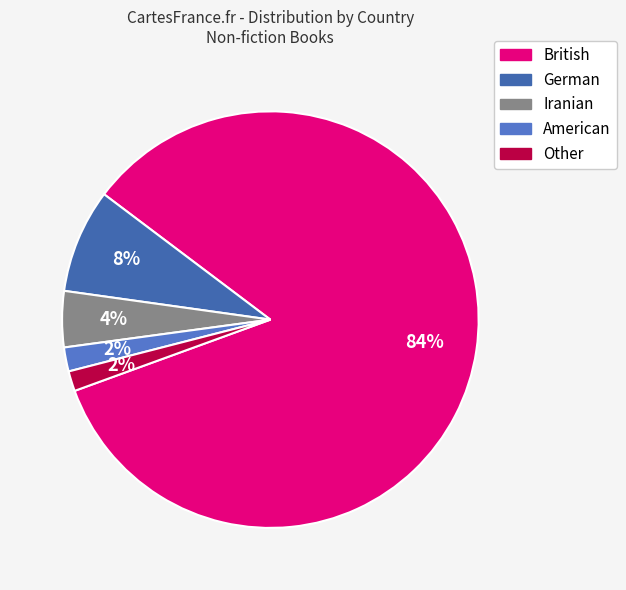

How many segments does this pie chart have?

5